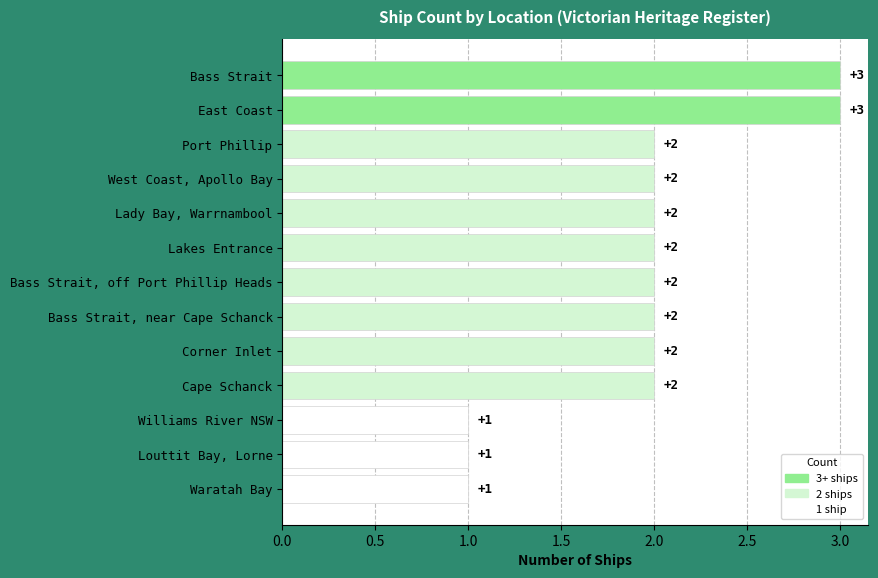

Count the number of categories in the chart.

13